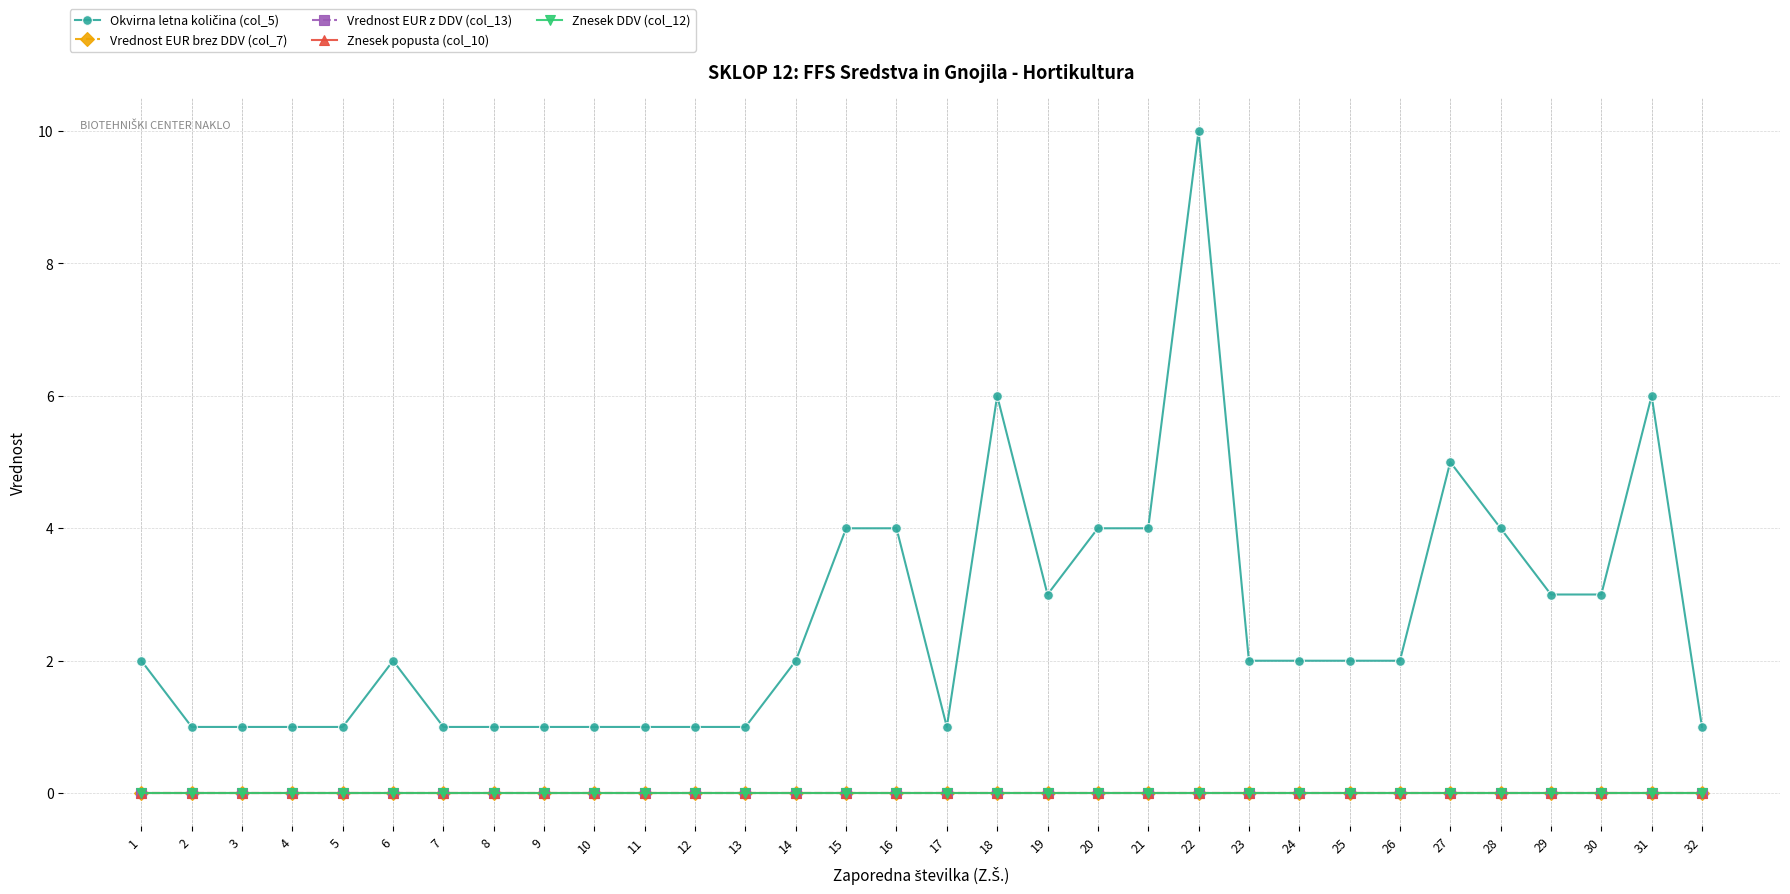

True or false: Vrednost EUR brez DDV (col_7) and Vrednost EUR z DDV (col_13) cross at least once.

False